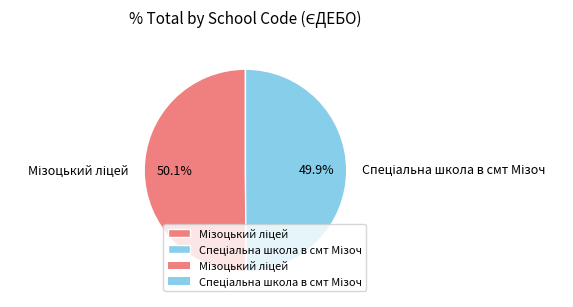

Does any single category account for the majority?

Yes